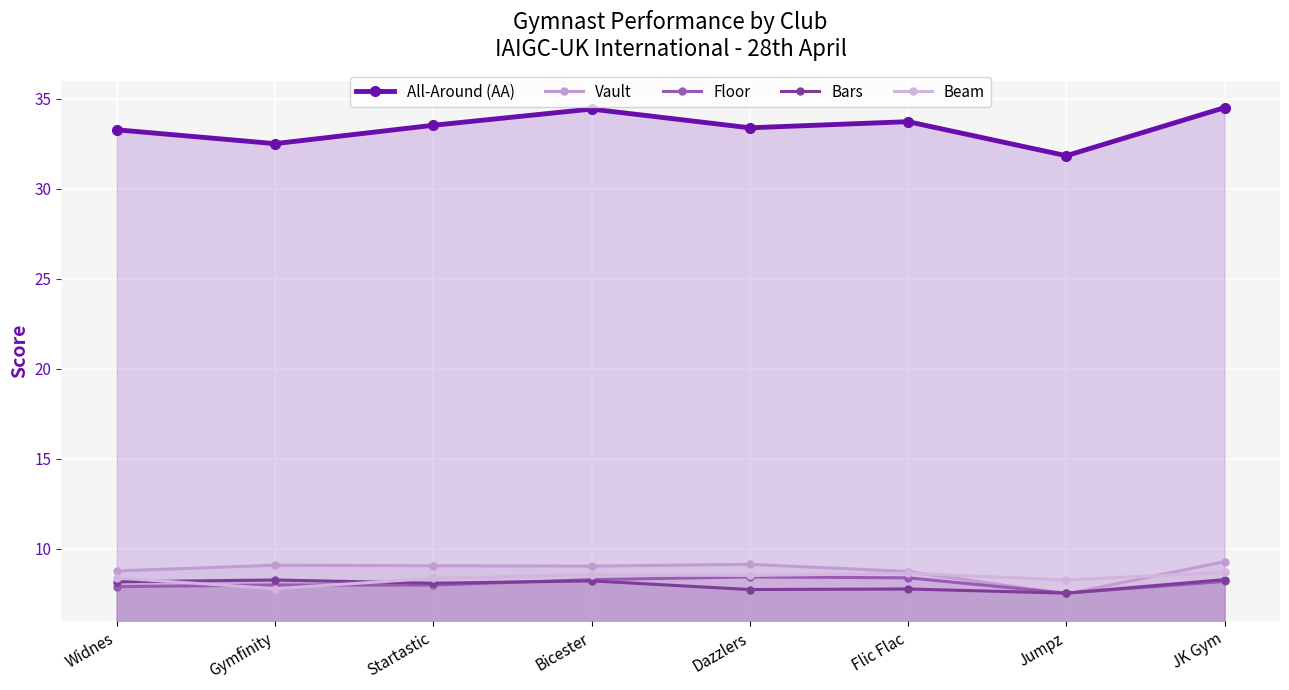

Reading left to right, transcribe all the data shown in this chart.

All-Around (AA): Widnes=33.3	Gymfinity=32.5	Startastic=33.5	Bicester=34.4	Dazzlers=33.4	Flic Flac=33.7	Jumpz=31.8	JK Gym=34.5
Vault: Widnes=8.8	Gymfinity=9.1	Startastic=9.1	Bicester=9.1	Dazzlers=9.2	Flic Flac=8.8	Jumpz=7.5	JK Gym=9.3
Floor: Widnes=7.9	Gymfinity=8.0	Startastic=8.0	Bicester=8.3	Dazzlers=8.4	Flic Flac=8.4	Jumpz=7.5	JK Gym=8.2
Bars: Widnes=8.2	Gymfinity=8.3	Startastic=8.1	Bicester=8.2	Dazzlers=7.8	Flic Flac=7.8	Jumpz=7.5	JK Gym=8.3
Beam: Widnes=8.4	Gymfinity=7.8	Startastic=8.4	Bicester=8.6	Dazzlers=8.5	Flic Flac=8.7	Jumpz=8.3	JK Gym=8.7